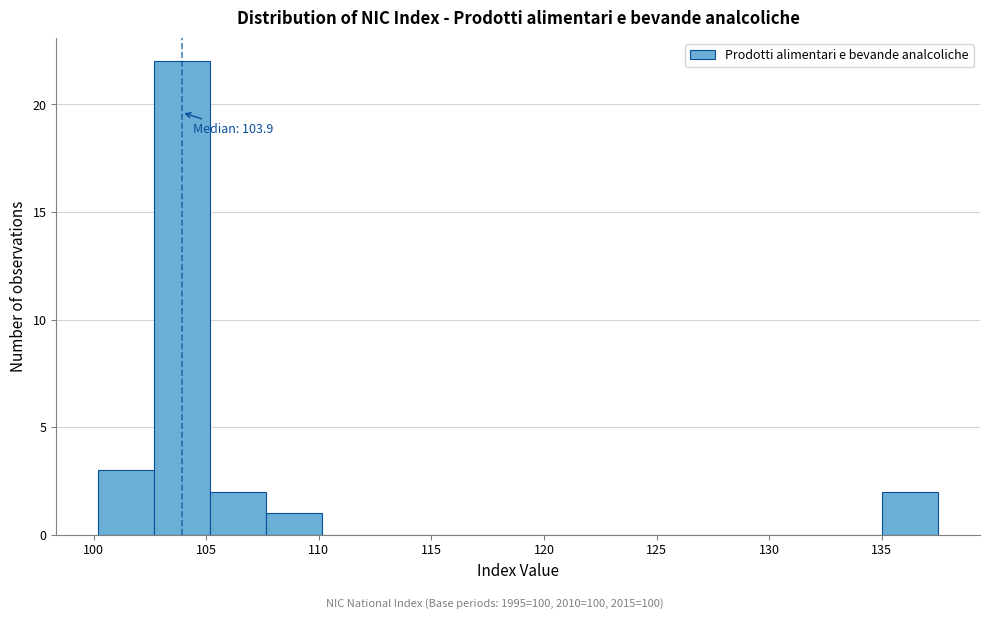

Which range on the x-axis has the tallest bar?

102.5 to 105.0